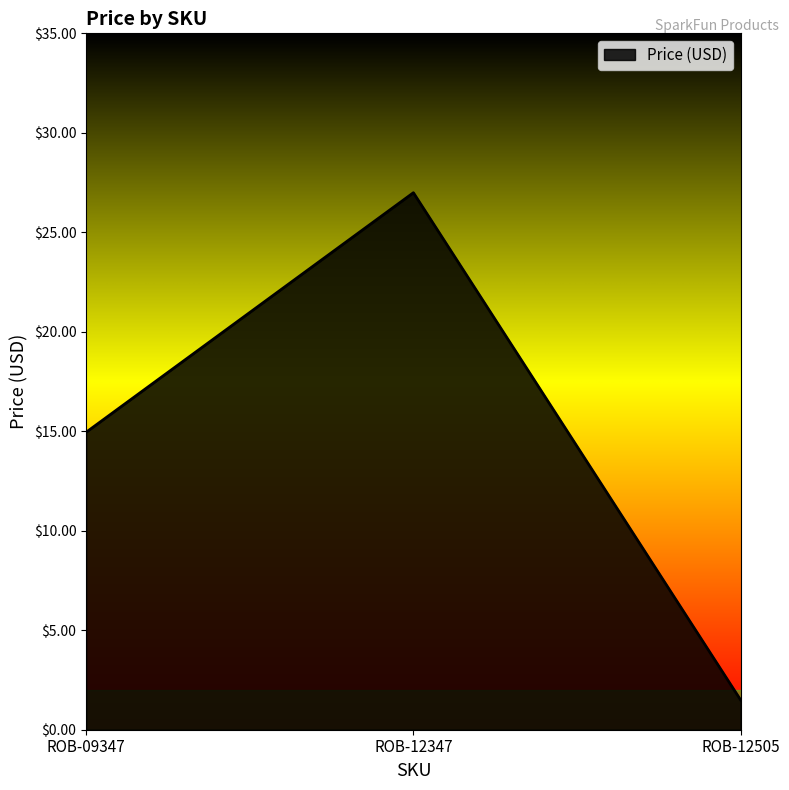

At which label does the data first exceed 14?

ROB-09347